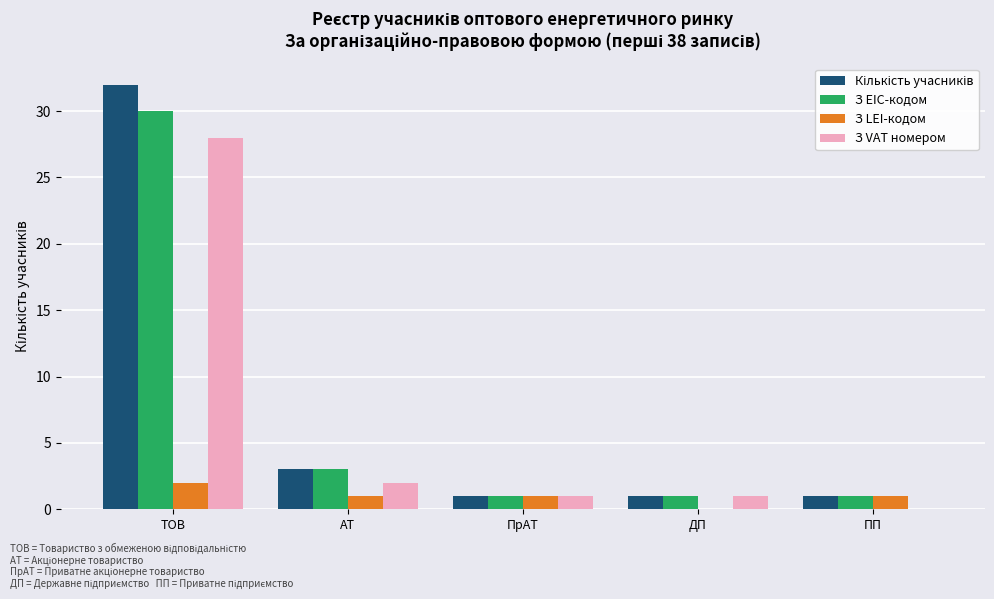

Does the chart contain stacked bars?

No